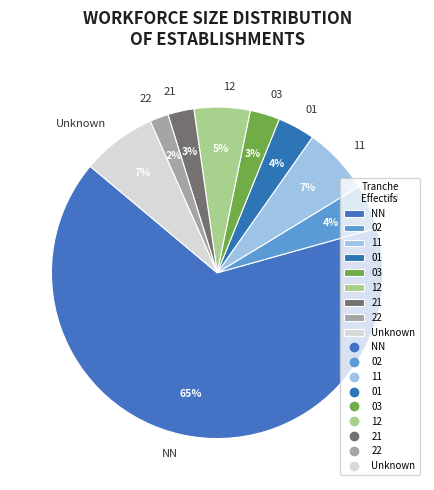

What percentage is the 21 slice, to the nearest percent?

3%